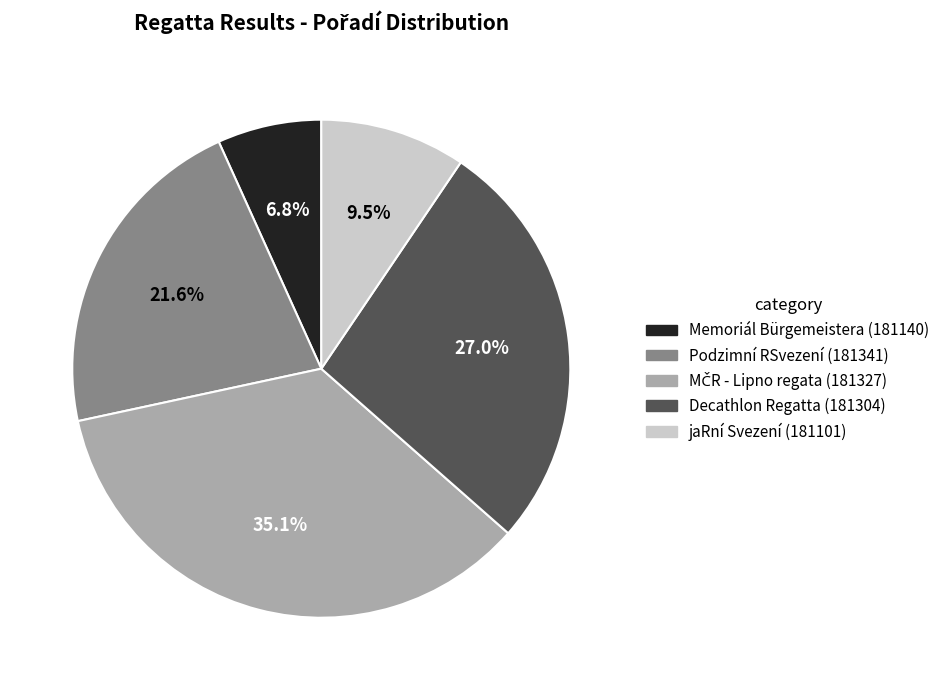

To the nearest percent, what portion does Decathlon Regatta (181304) represent?

27%